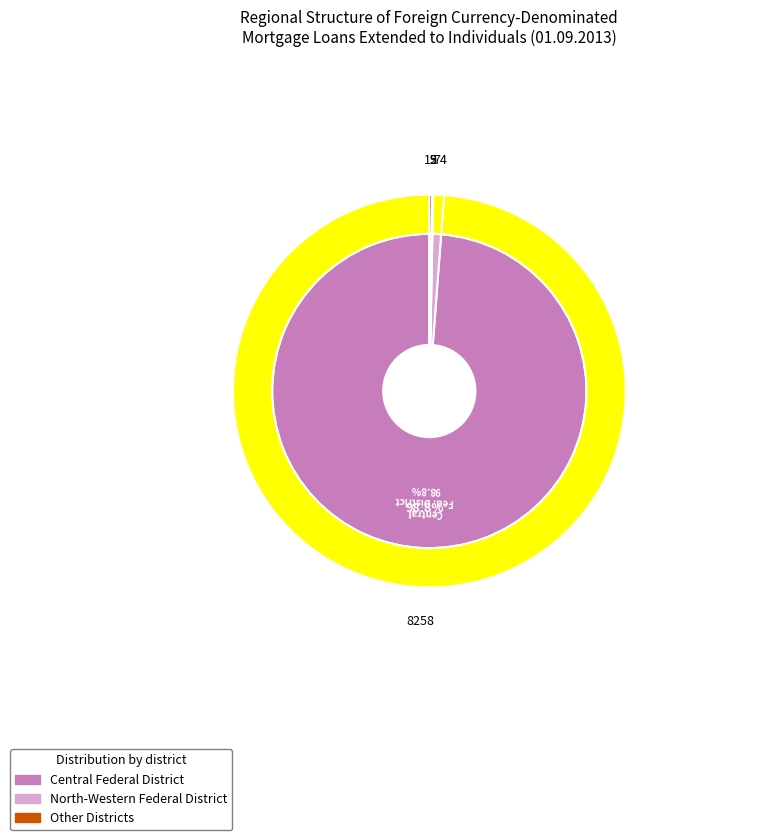

True or false: North-Western Federal District accounts for 11% of the total.

False